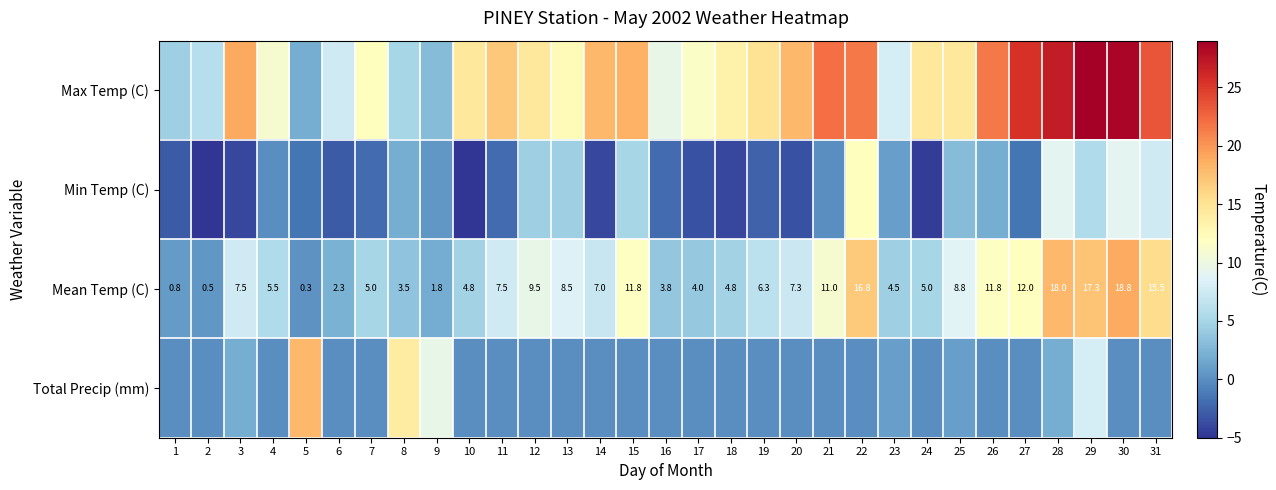

At which category is the sum across all series the highest?

29